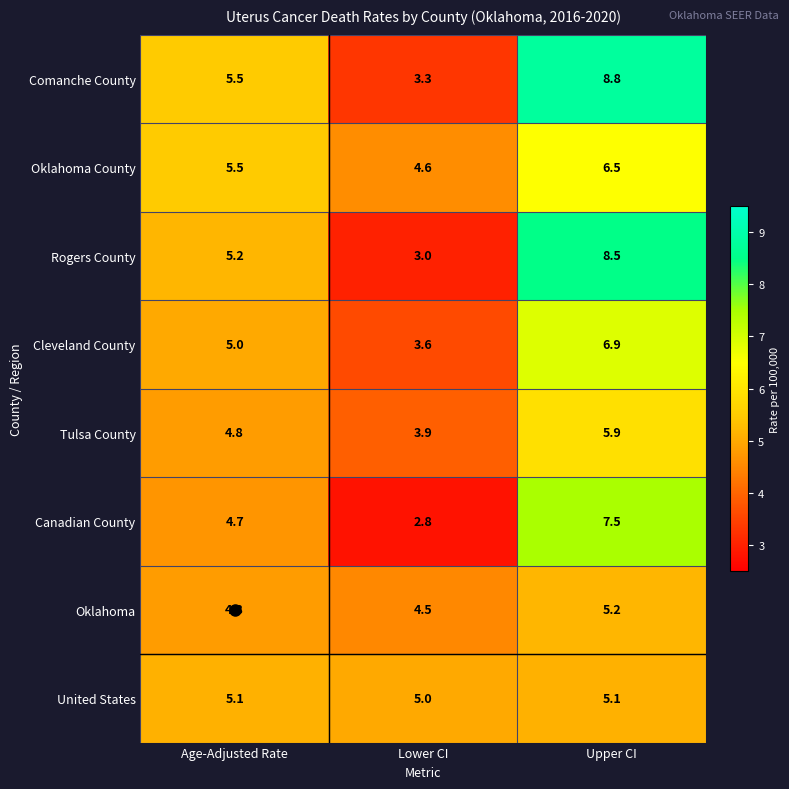

Reading left to right, what are all the values shown in this chart?

Comanche County: 5.5	3.3	8.8
Oklahoma County: 5.5	4.6	6.5
Rogers County: 5.2	3.0	8.5
Cleveland County: 5.0	3.6	6.9
Tulsa County: 4.8	3.9	5.9
Canadian County: 4.7	2.8	7.5
Oklahoma: 4.8	4.5	5.2
United States: 5.1	5.0	5.1